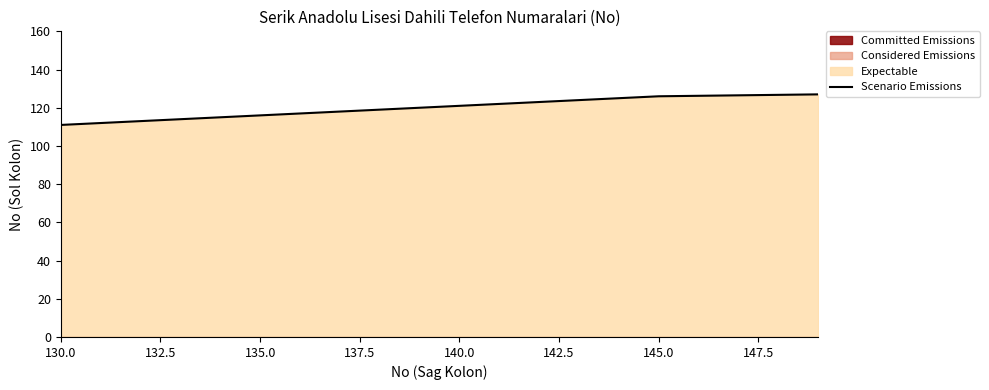

The value of Scenario Emissions at 130.0 is 59. True or false?

False